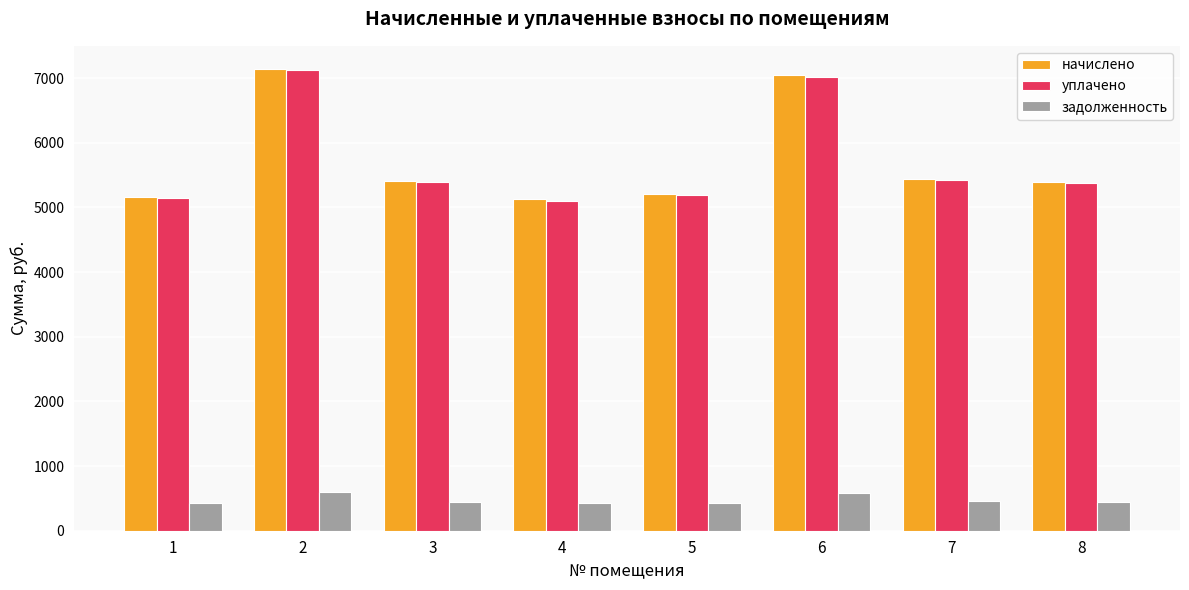

How many bars are there in total?

24